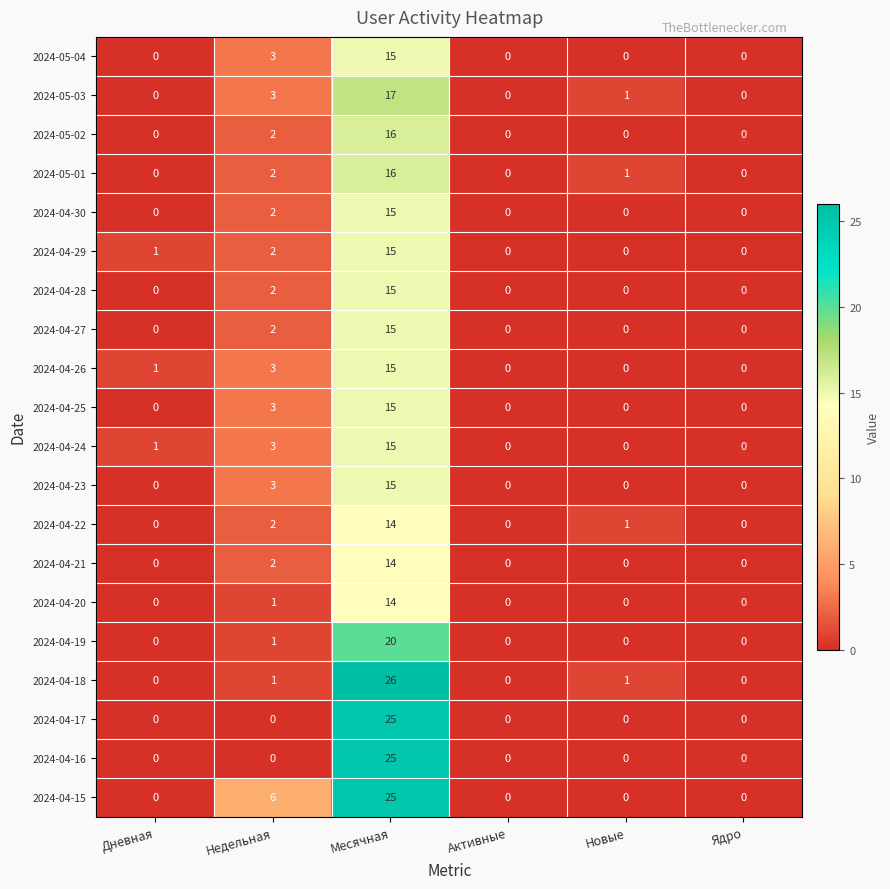

How many data points does each series have?

6